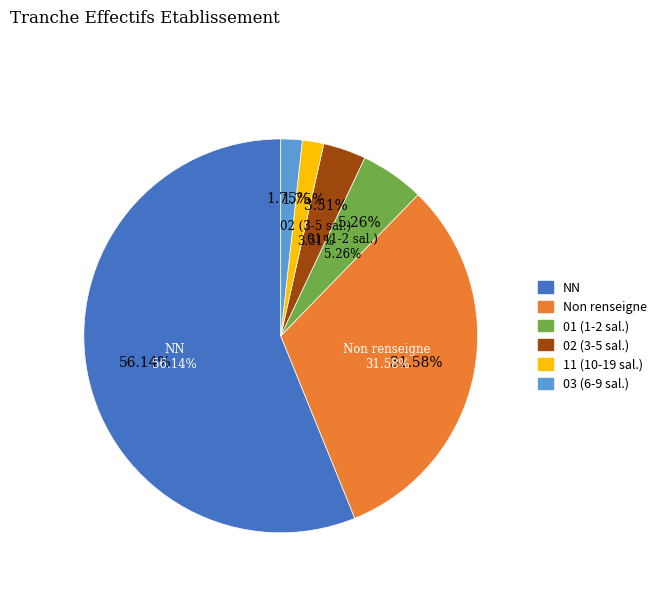

How many slices are in this pie chart?

6